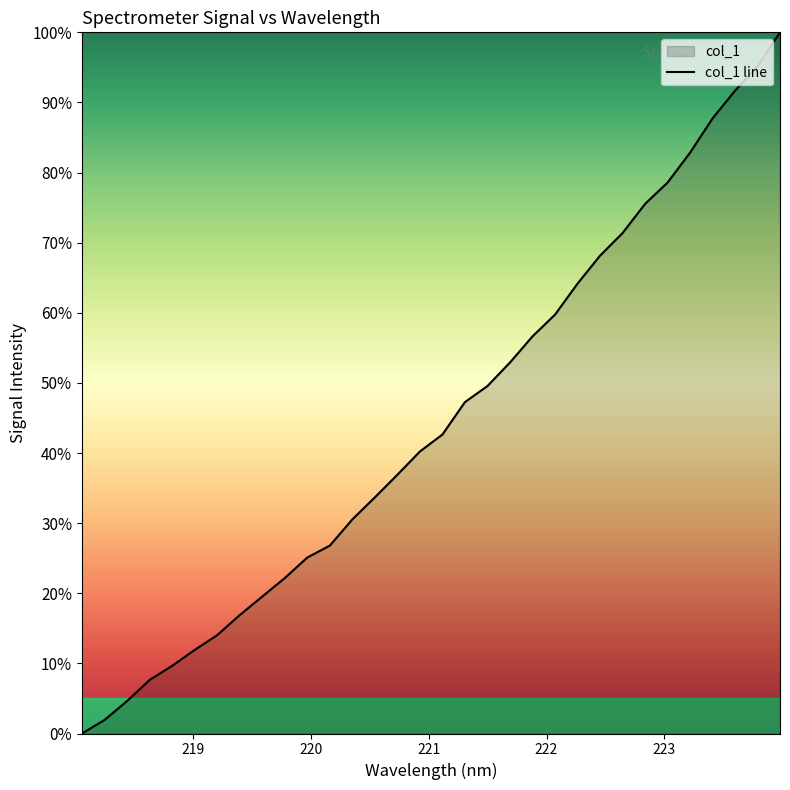

Rank the categories by value from lowest to highest.

218.0596, 218.2508, 218.442, 218.6332, 218.8244, 219.0156, 219.2067, 219.3979, 219.589, 219.7801, 219.9712, 220.1623, 220.3533, 220.5444, 220.7354, 220.9264, 221.1174, 221.3083, 221.4993, 221.6902, 221.8812, 222.0721, 222.263, 222.4538, 222.6447, 222.8355, 223.0264, 223.2172, 223.408, 223.5987, 223.7895, 223.9802